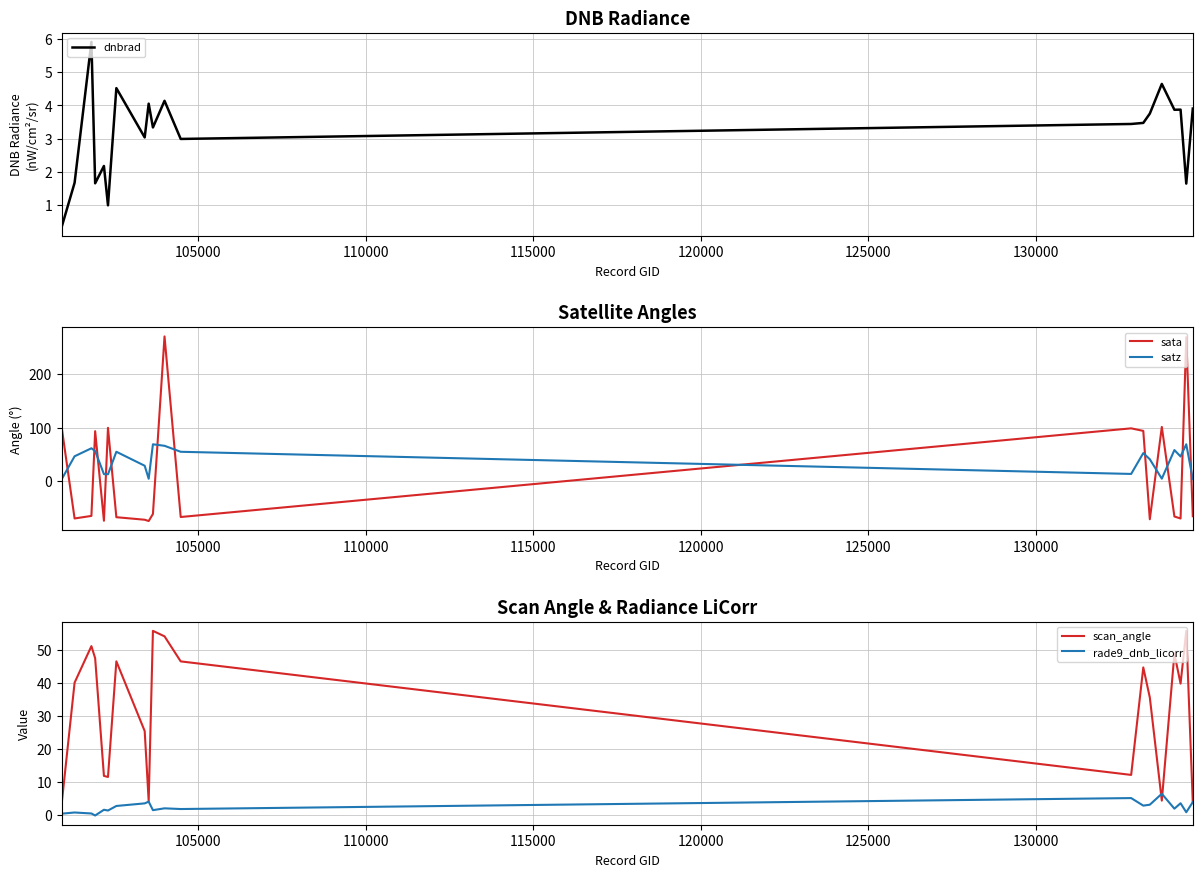

After their last crossing, which series has the higher values: satz or sata?

satz